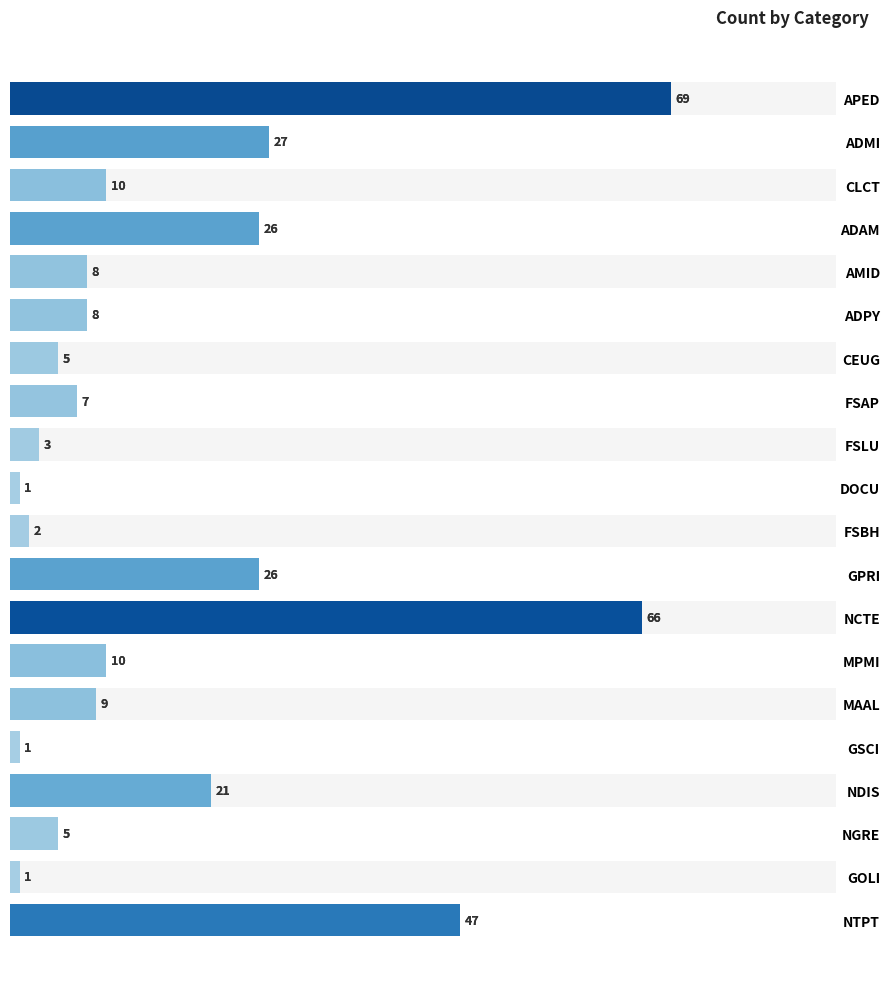

True or false: the data shows 3 at FSBH.

False